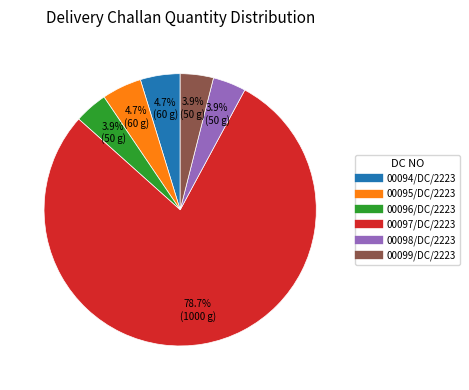

Combined, do 00099/DC/2223 and 00097/DC/2223 account for over 50%?

Yes